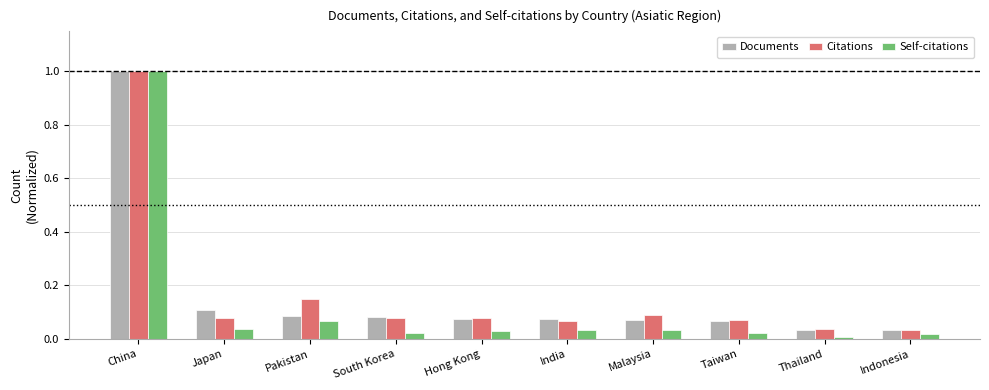

What is the total value across all series at China?

3.0